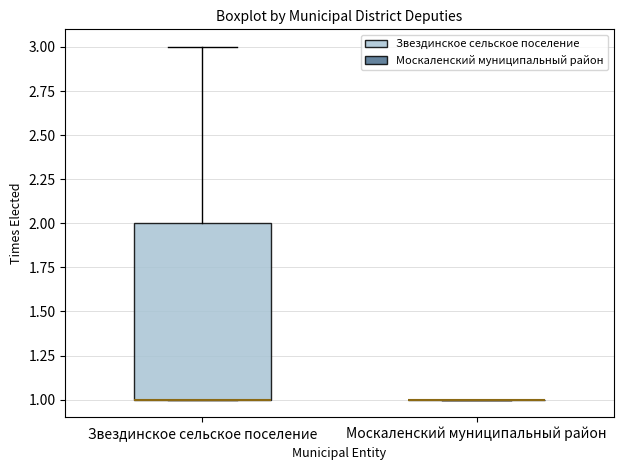

Reading left to right, read every box against the y-axis: the position of its median line, the range the box covers, and the ends of its whiskers. The values are not printed on the chart, so give them approximately, as read against the axis.

Звездинское сельское поселение: median 1 (drawn on the box's lower edge), box 1 to 2, whiskers 1 to 3
Москаленский муниципальный район: box collapsed to a line at 1, whiskers 1 to 1